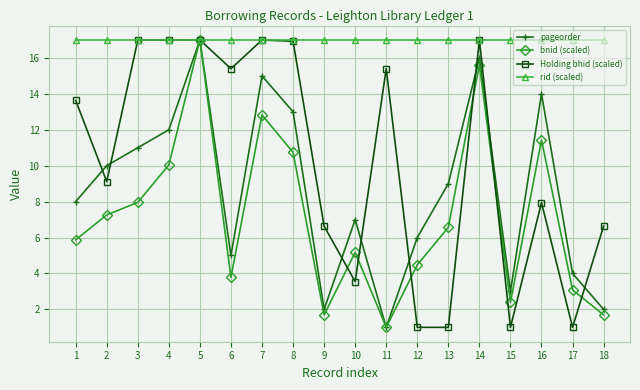

True or false: rid (scaled) has a value of 17.0 at 12.

True